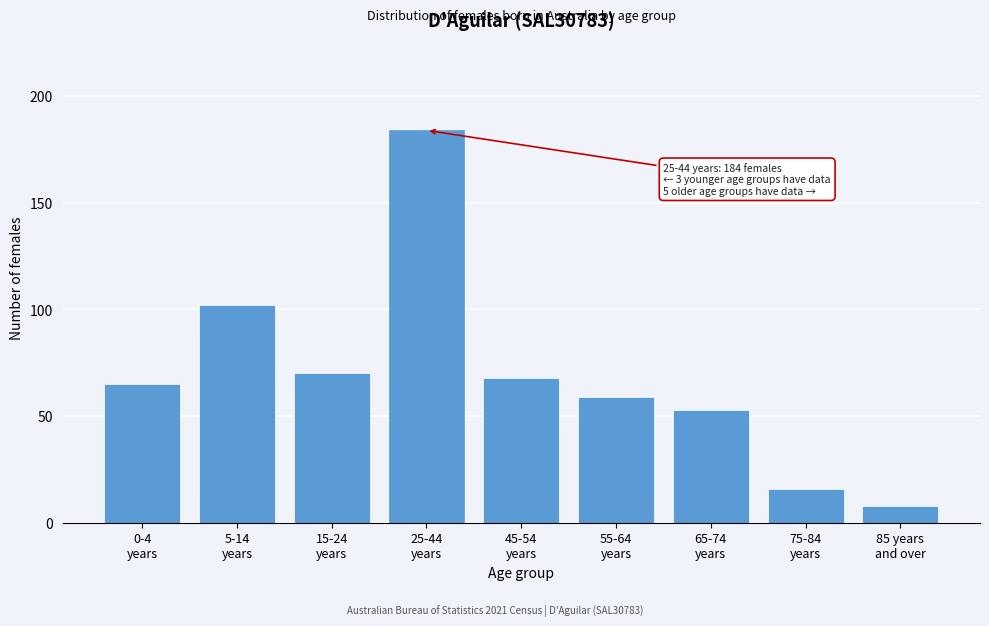

Reading left to right, extract all data points from this chart.

65	102	70	184	68	59	53	16	8